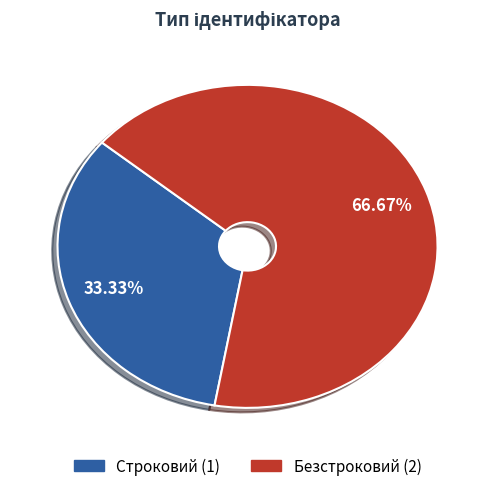

How many slices are in this pie chart?

2